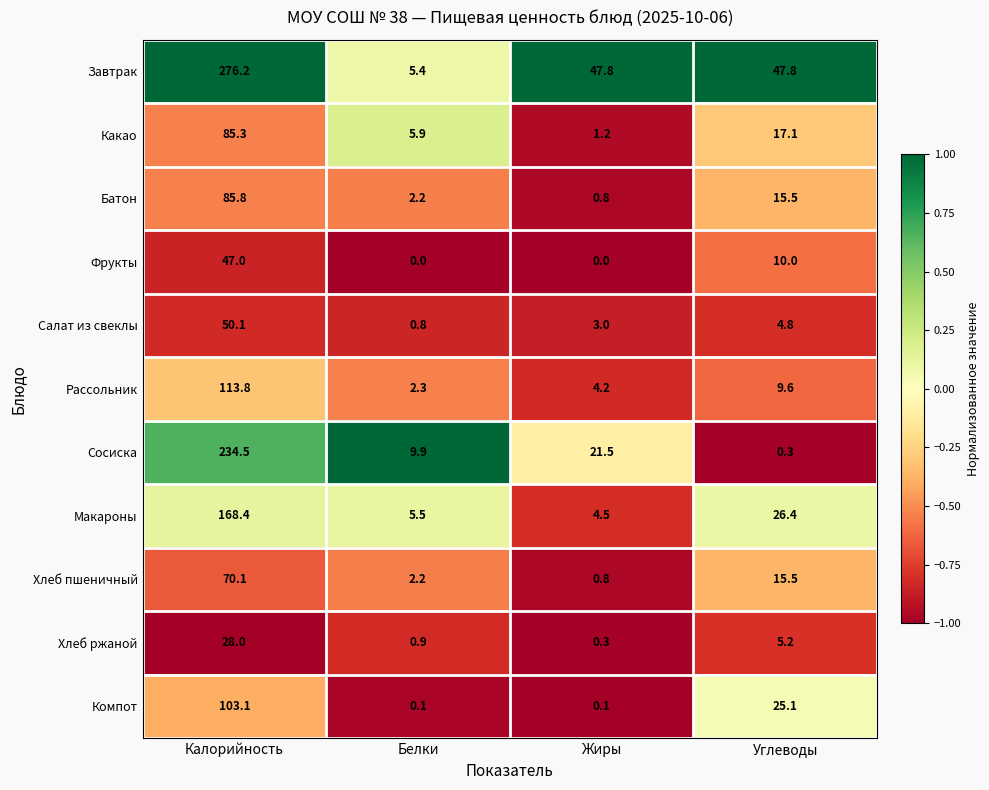

What is the maximum value for Хлеб ржаной?

28.0